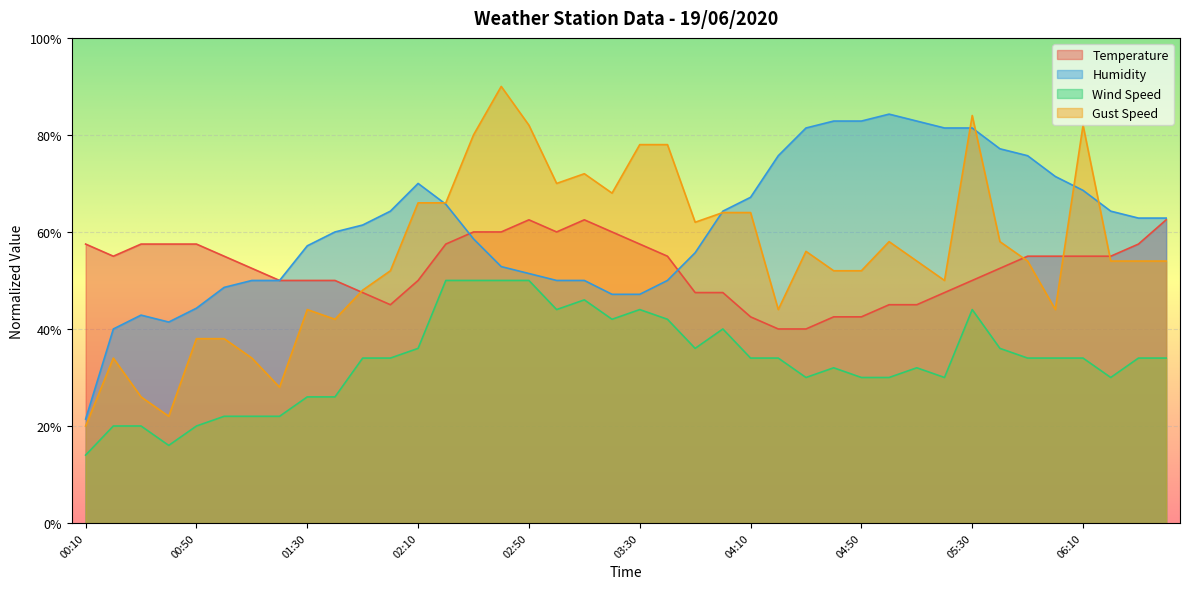

What are all the series names shown in the legend?

Temperature, Humidity, Wind Speed, Gust Speed